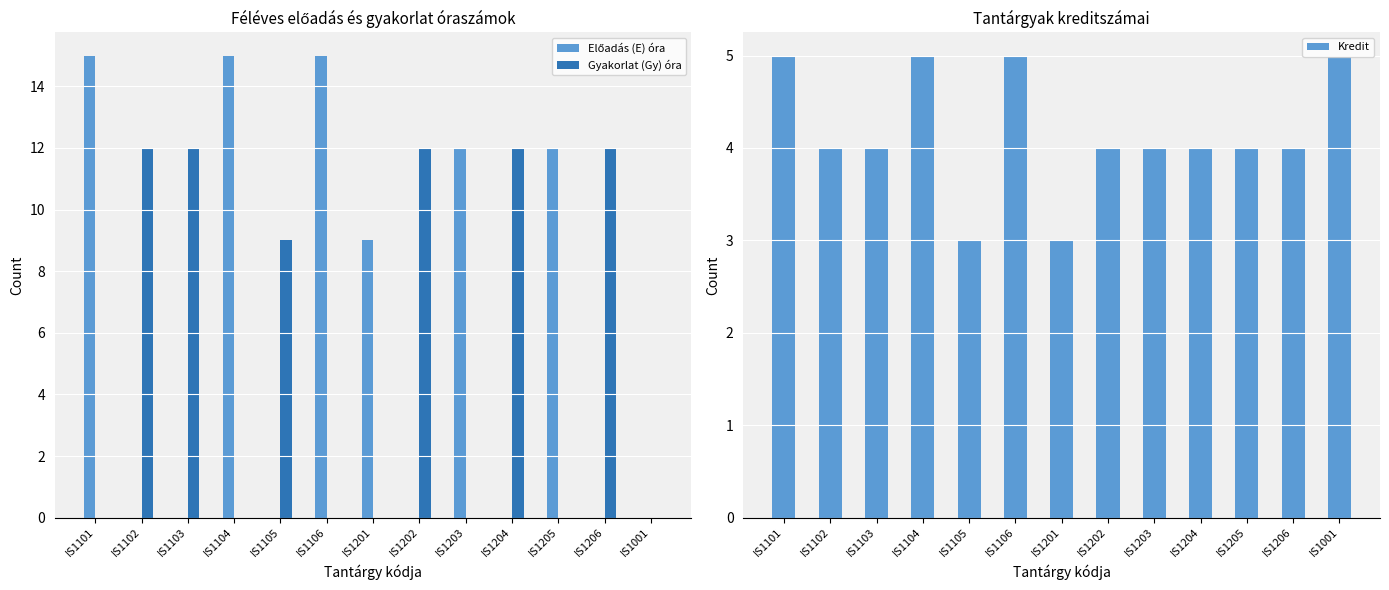

True or false: Kredit has a value of 1 at IS1201.

False